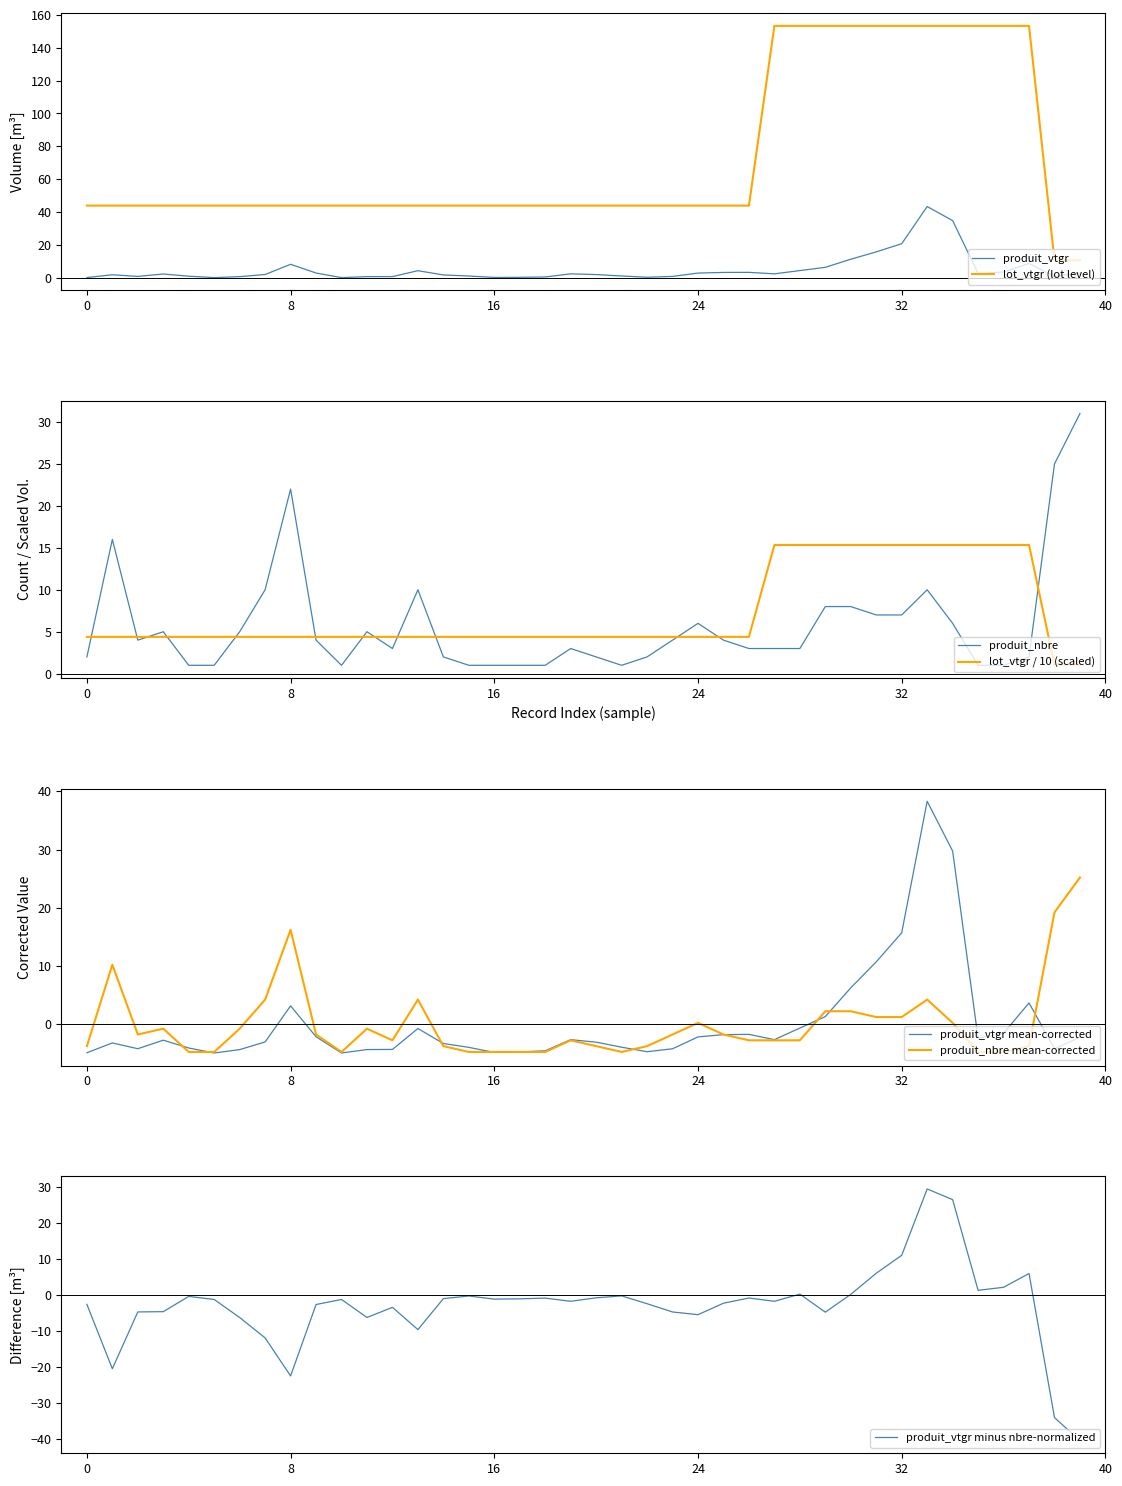

How many interior local peaks does the produit_vtgr series have?

8